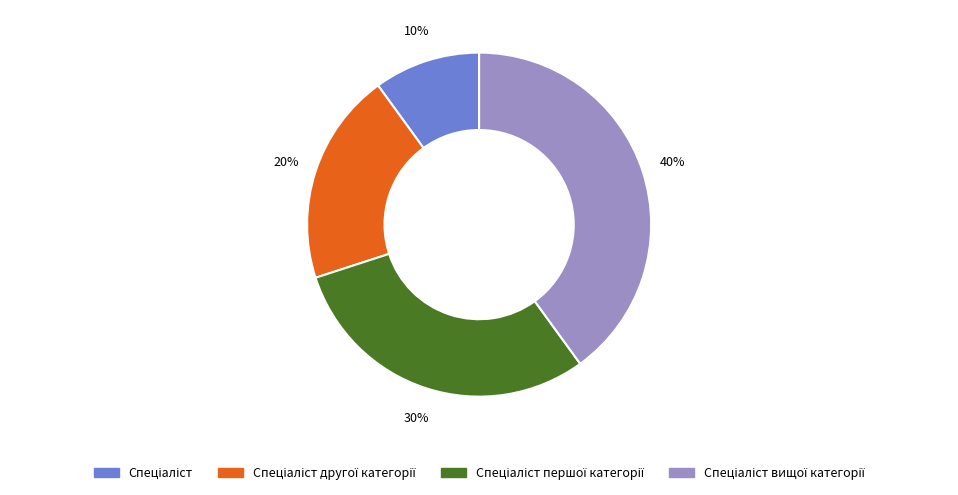

Is there a majority slice in this chart?

No